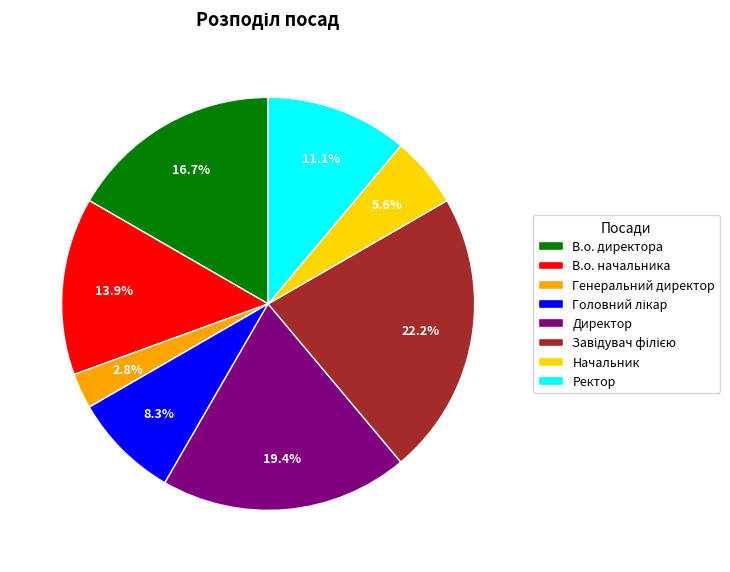

Is there a majority slice in this chart?

No